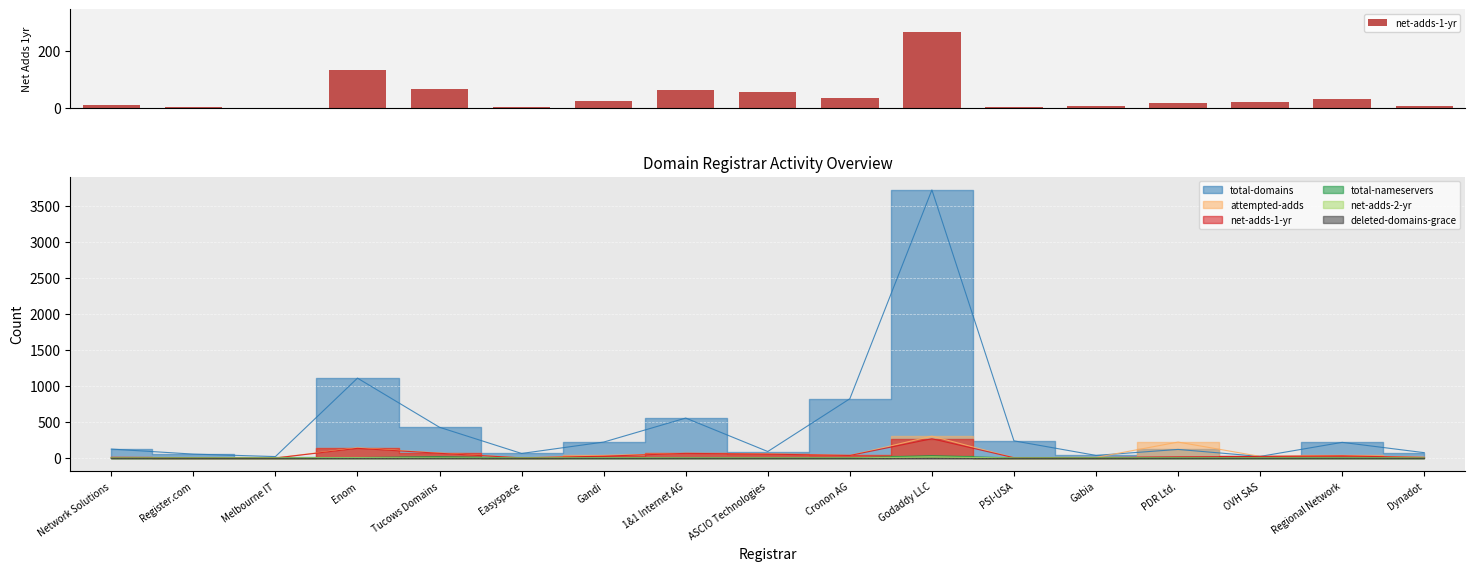

What position from the left is ASCIO Technologies?

9